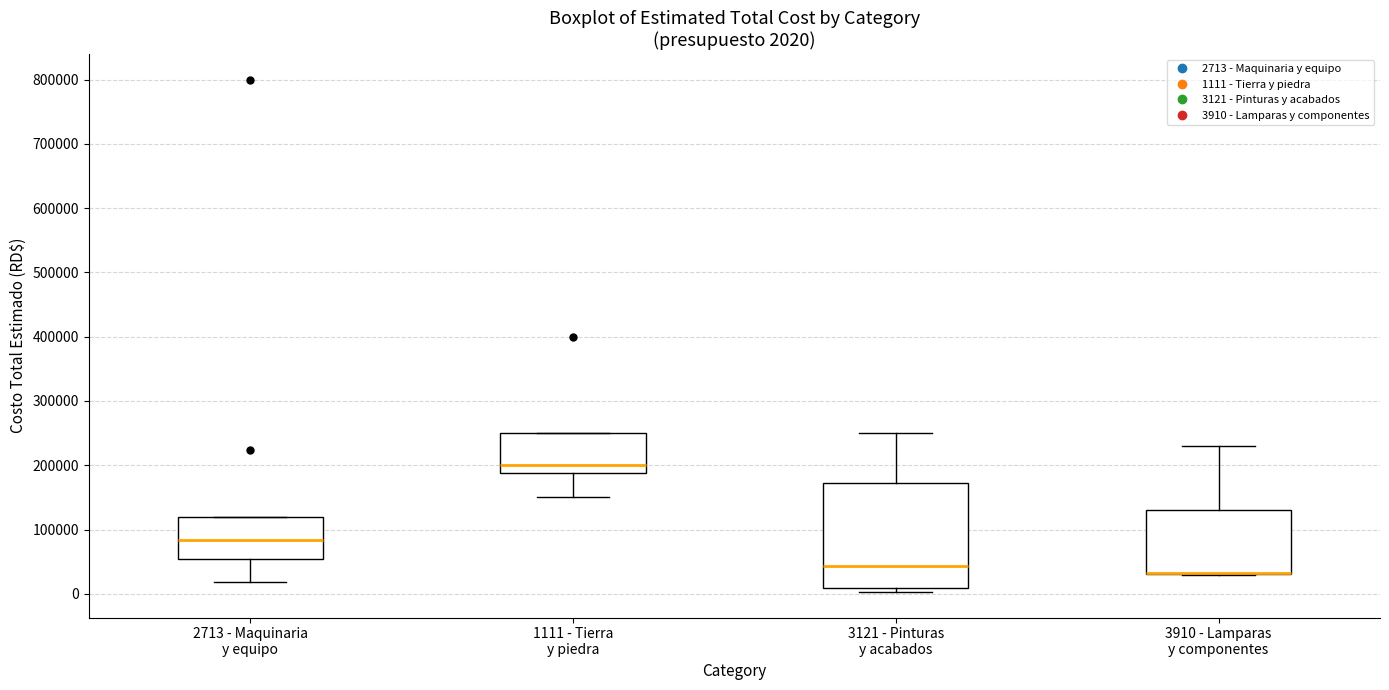

Comparing the boxes themselves (not the whiskers), which one is the tallest?

3121 - Pinturas y acabados